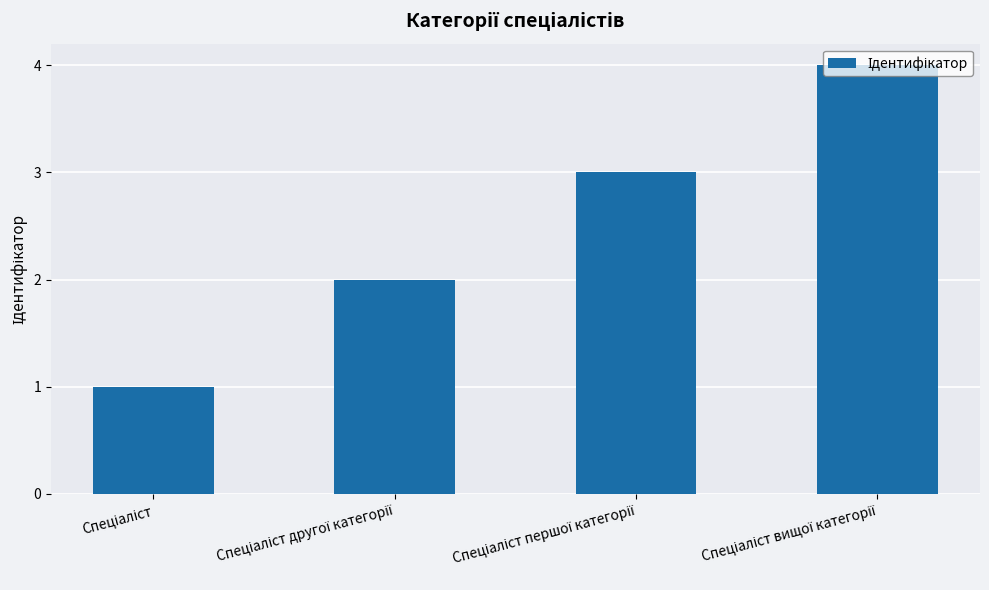

How many series are shown in this chart?

1